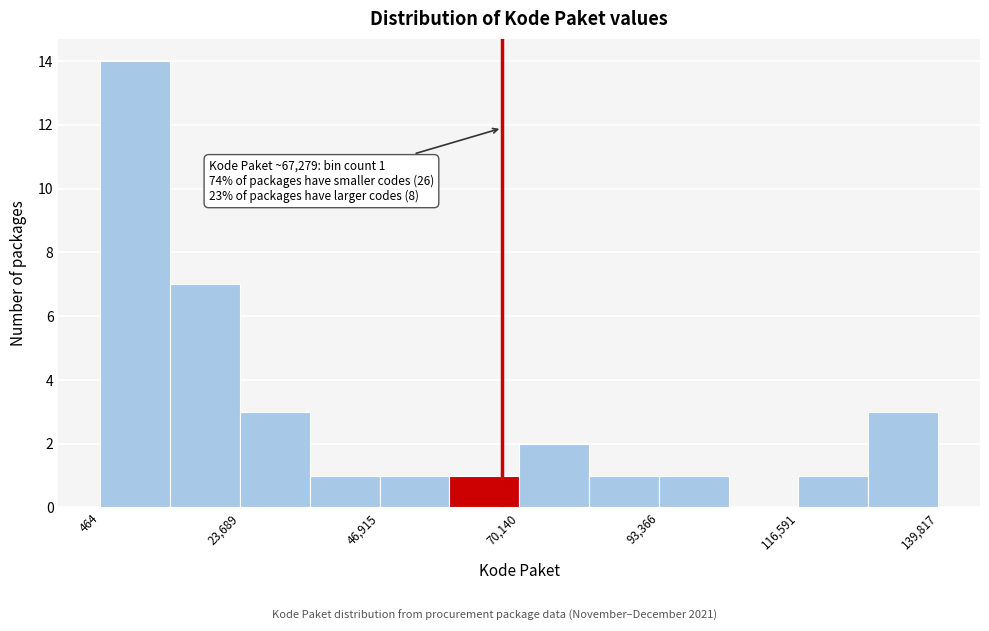

Around what value on the x-axis is the tallest bar? Give the approximate position of its centre, as read against the axis.

5000